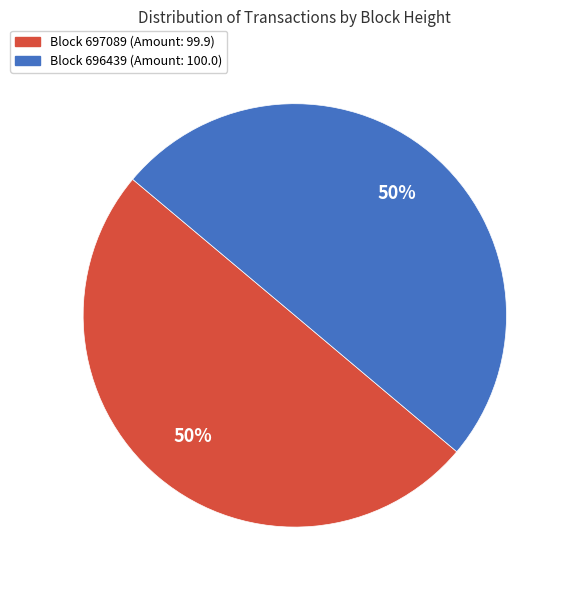

Which category has the smallest portion of the pie?

697089